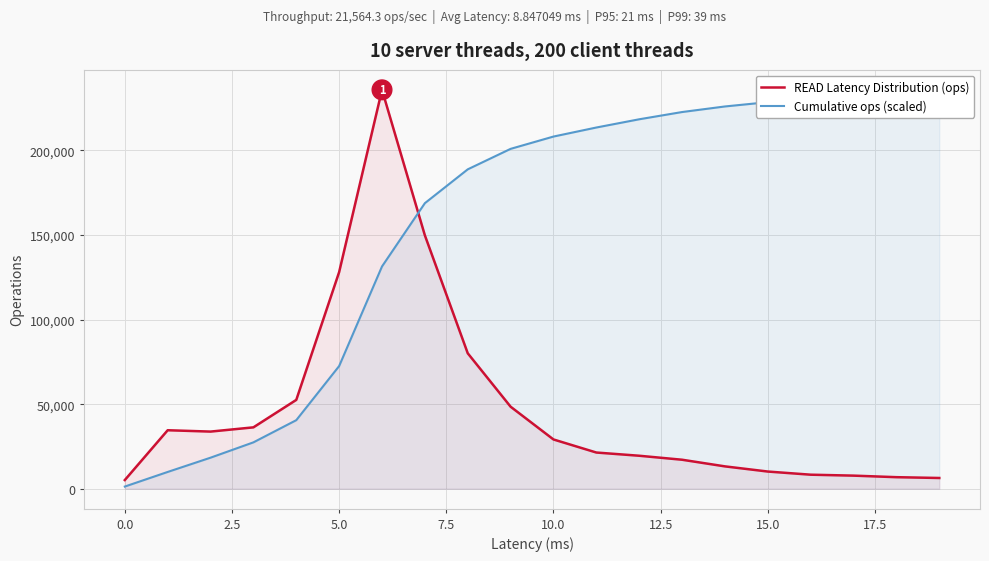

Does the chart display data point markers on the line(s)?

No